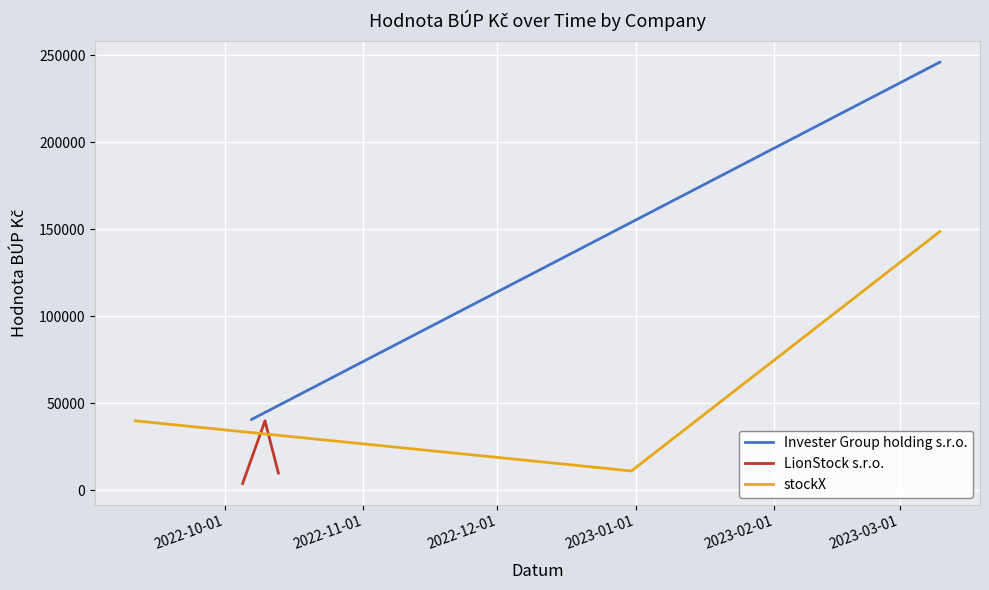

What is the maximum value for stockX?

148750